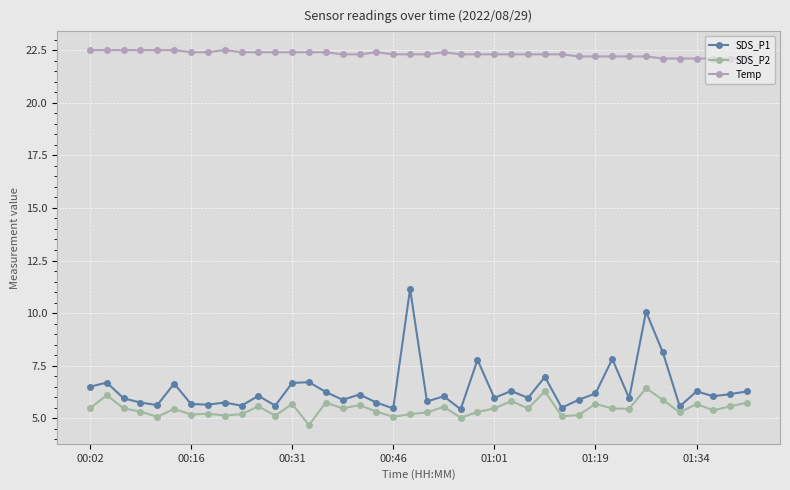

How many lines are shown in the chart?

3